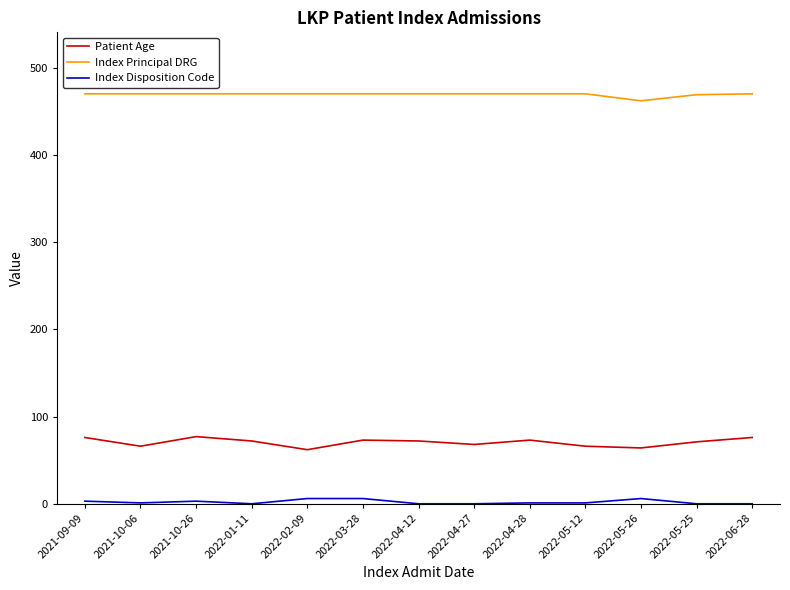

What is the difference between the maximum and minimum values in the Patient Age series?

15